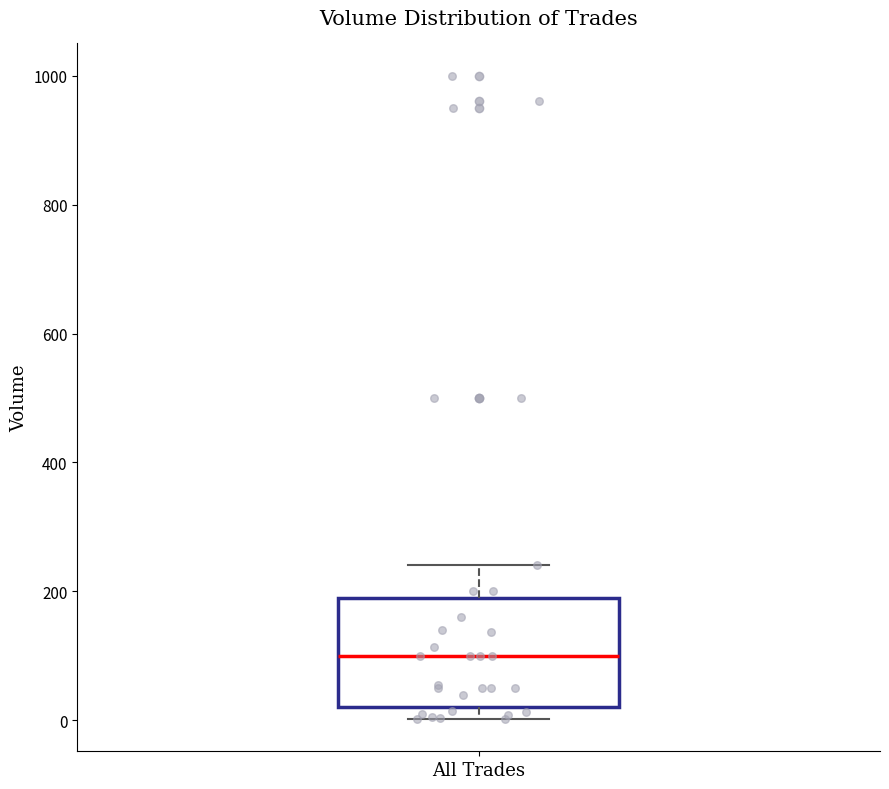

Transcribe this box plot: give where the median line is, the range the box spans, and where the two whiskers end, as read against the y-axis. The values are not printed on the chart, so give them approximately, as read against the axis.

median 100, box 20 to 200, whiskers 0 to 240